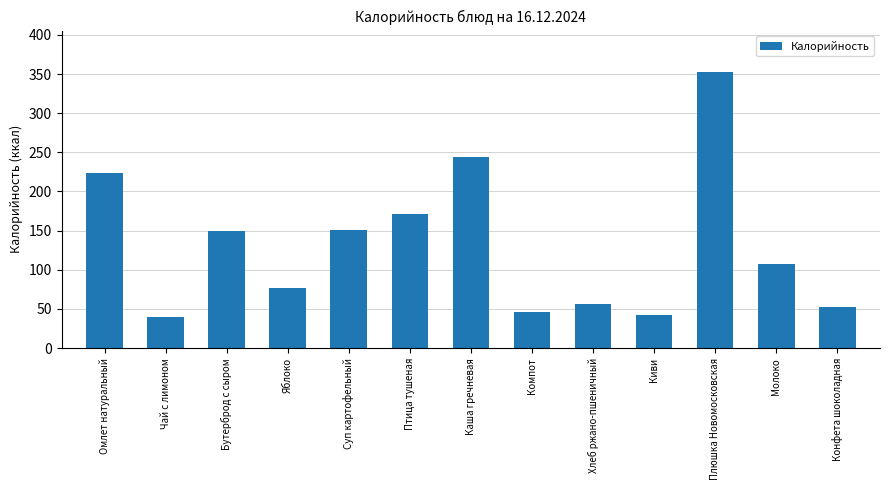

Is it true that the value at Бутерброд с сыром is 39.7?

False